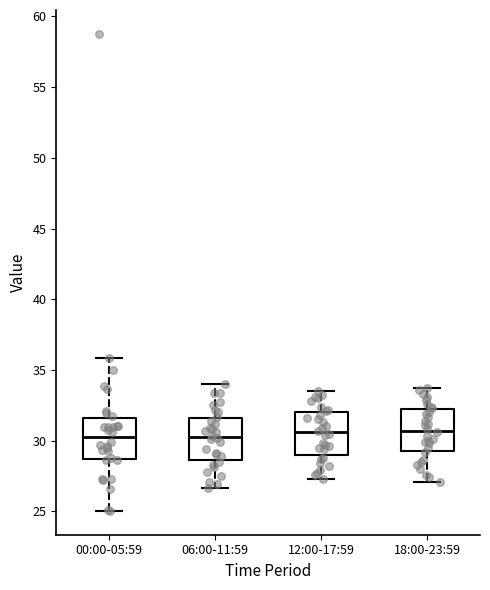

Reading left to right, read every box against the y-axis: the position of its median line, the range the box covers, and the ends of its whiskers. The values are not printed on the chart, so give them approximately, as read against the axis.

00:00-05:59: median 30.5, box 28.5 to 31.5, whiskers 25.0 to 36.0
06:00-11:59: median 30.5, box 28.5 to 31.5, whiskers 26.5 to 34.0
12:00-17:59: median 30.5, box 29.0 to 32.0, whiskers 27.5 to 33.5
18:00-23:59: median 30.5, box 29.5 to 32.0, whiskers 27.0 to 33.5